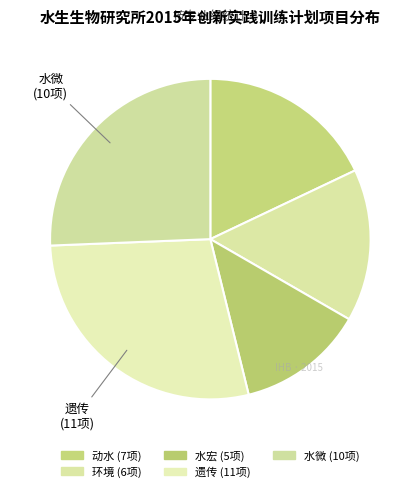

How many segments does this pie chart have?

5